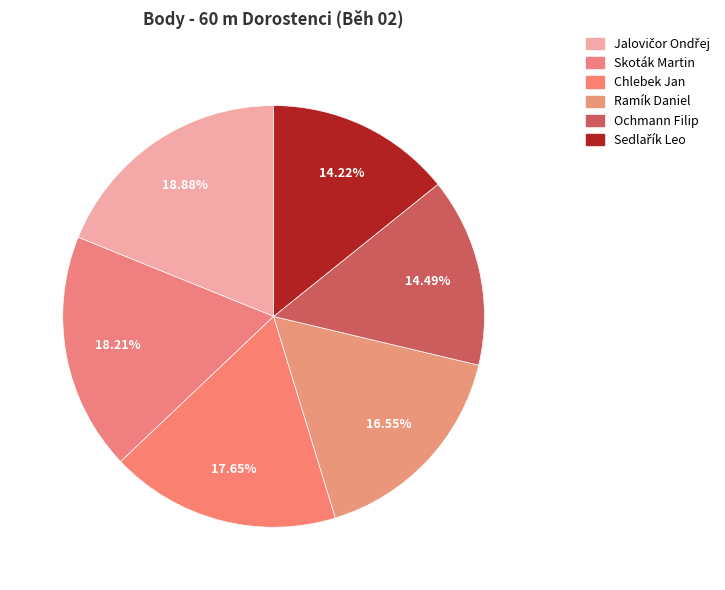

Is there any slice that represents more than half of the pie?

No